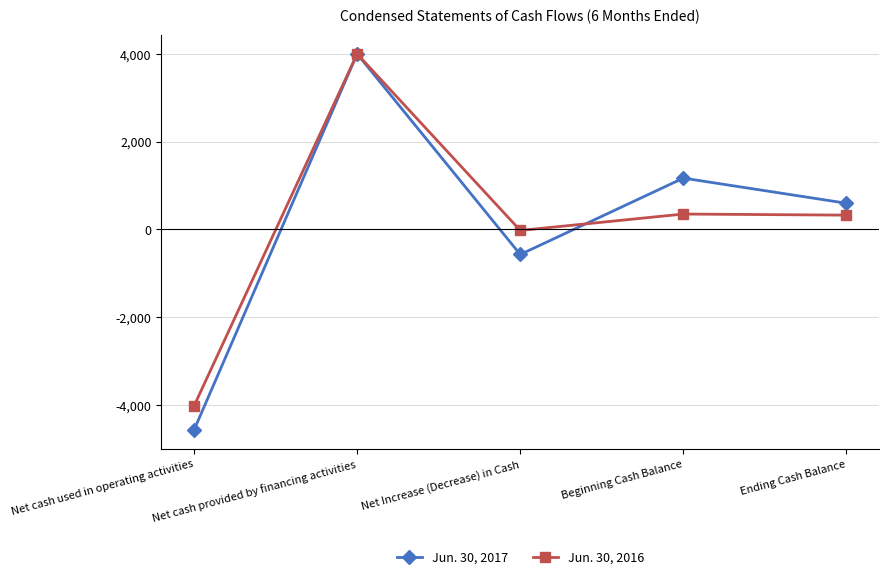

The value of Jun. 30, 2017 at Net cash used in operating activities is -8048. True or false?

False